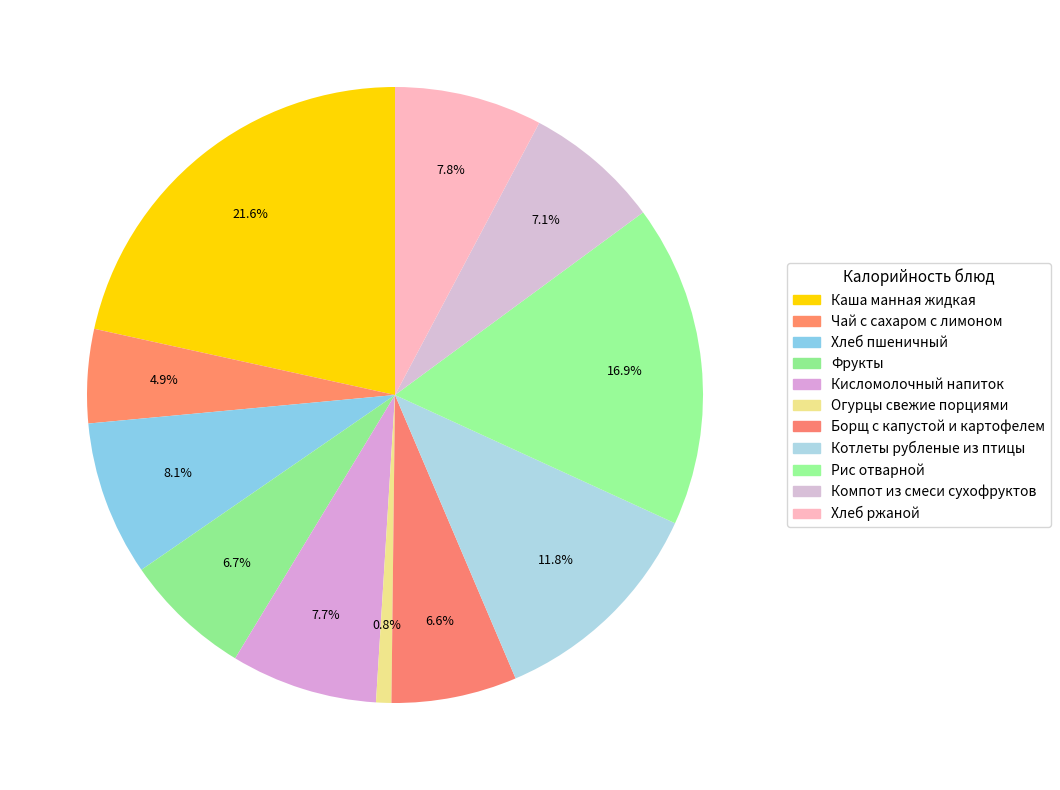

Which category has the biggest portion of the pie?

Каша манная жидкая